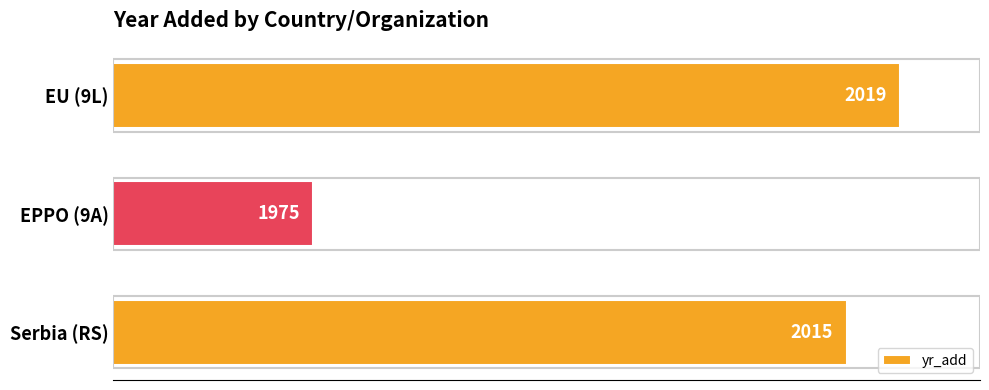

Does the chart contain stacked bars?

No